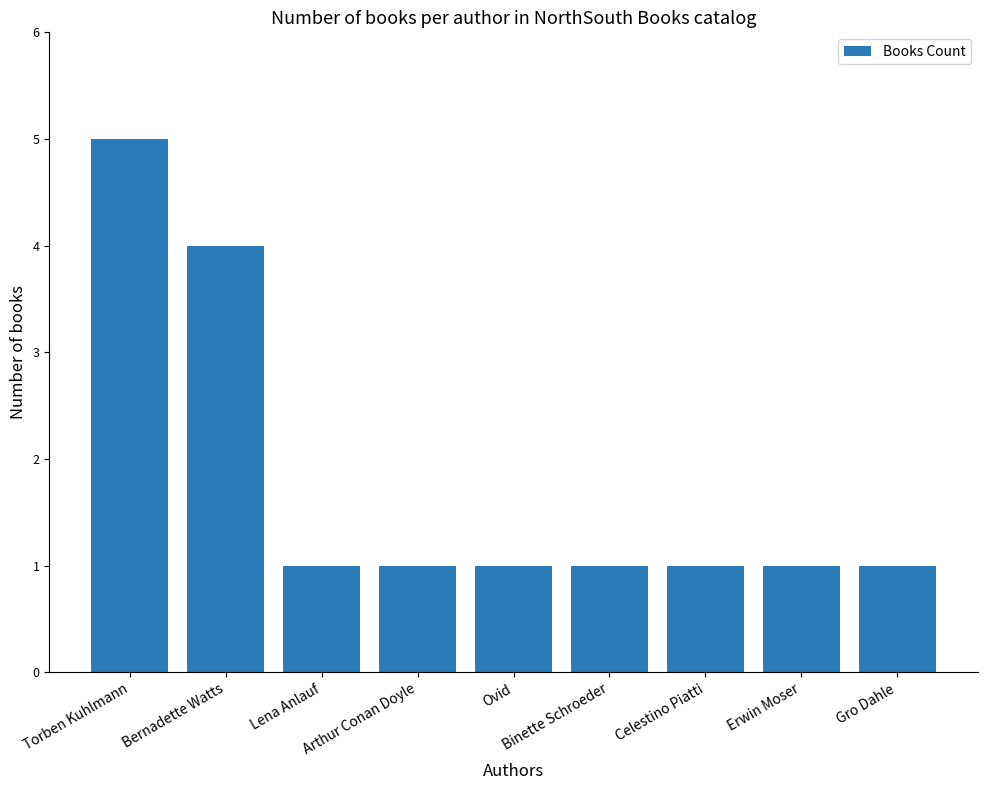

Reading right to left, what are all the values shown in this chart?

Gro Dahle=1	Erwin Moser=1	Celestino Piatti=1	Binette Schroeder=1	Ovid=1	Arthur Conan Doyle=1	Lena Anlauf=1	Bernadette Watts=4	Torben Kuhlmann=5